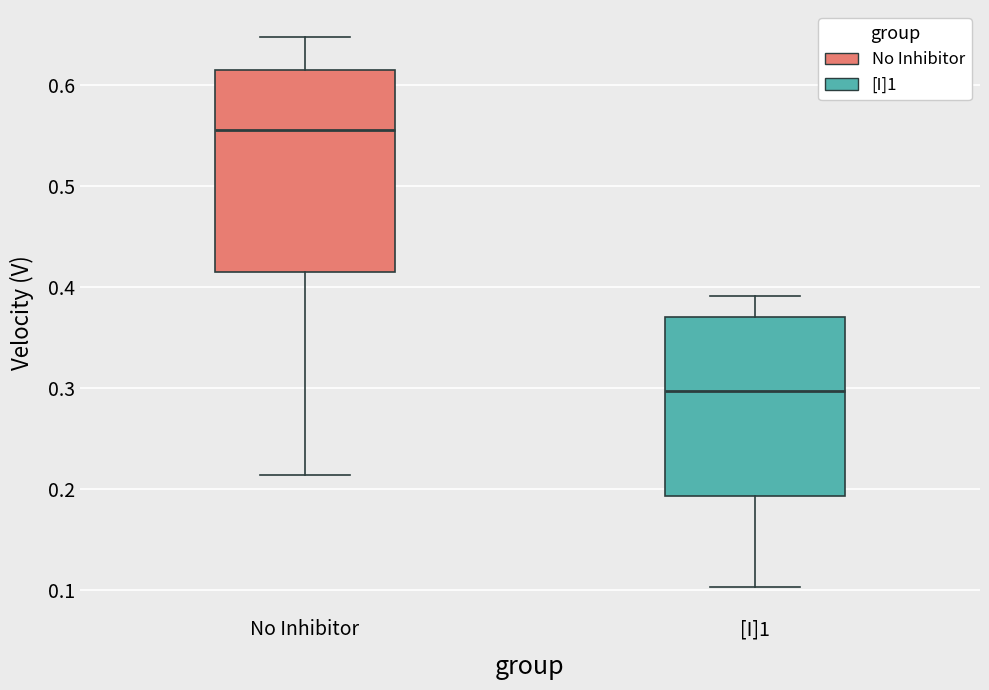

Which box's median line is the highest?

No Inhibitor